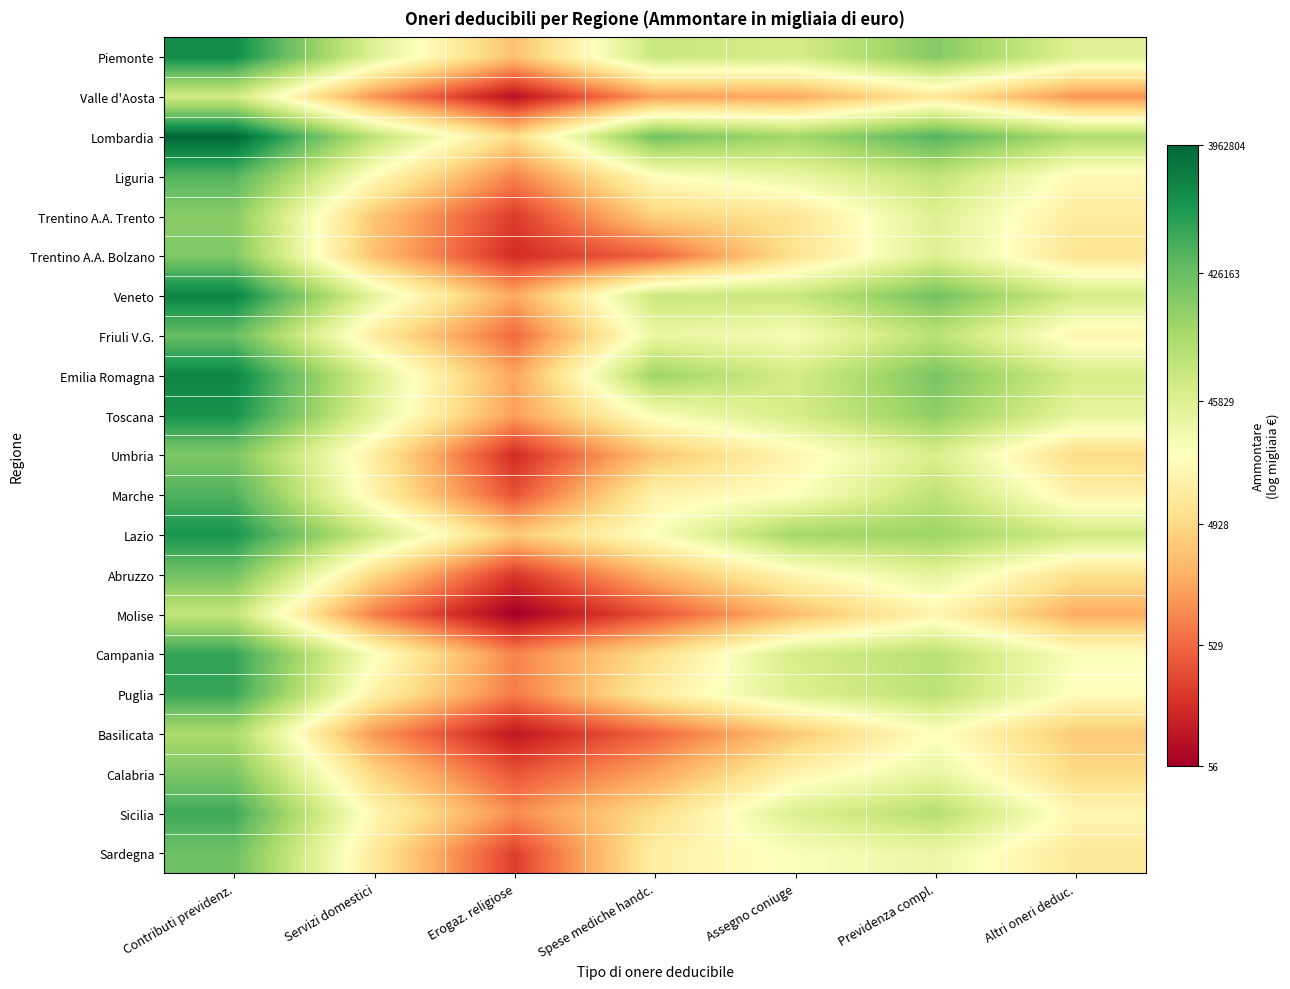

Rank the series at Altri oneri deduc. from highest to lowest value.

Lombardia, Lazio, Veneto, Emilia Romagna, Piemonte, Toscana, Campania, Puglia, Liguria, Sicilia, Friuli V.G., Marche, Trentino A.A. Trento, Sardegna, Trentino A.A. Bolzano, Abruzzo, Umbria, Calabria, Basilicata, Molise, Valle d'Aosta